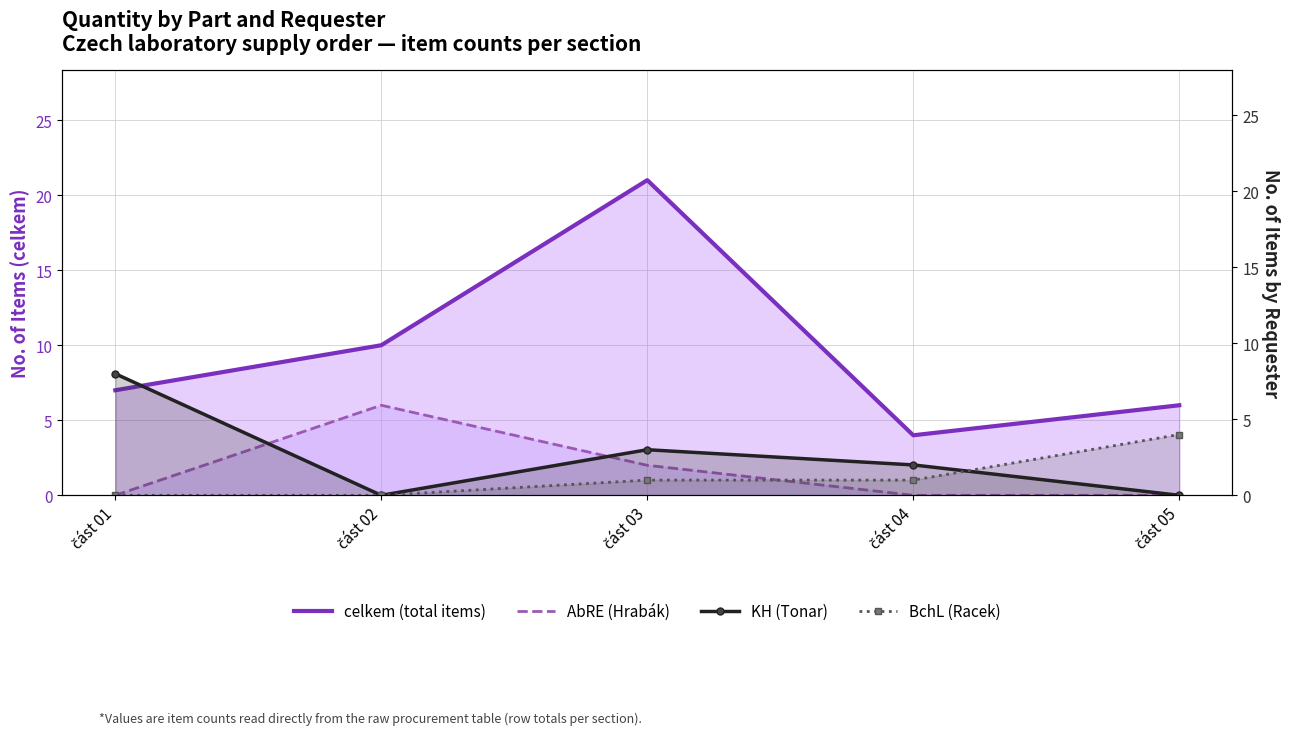

List the series in order of their peak value, highest first.

celkem (total items), KH (Tonar), AbRE (Hrabák), BchL (Racek)